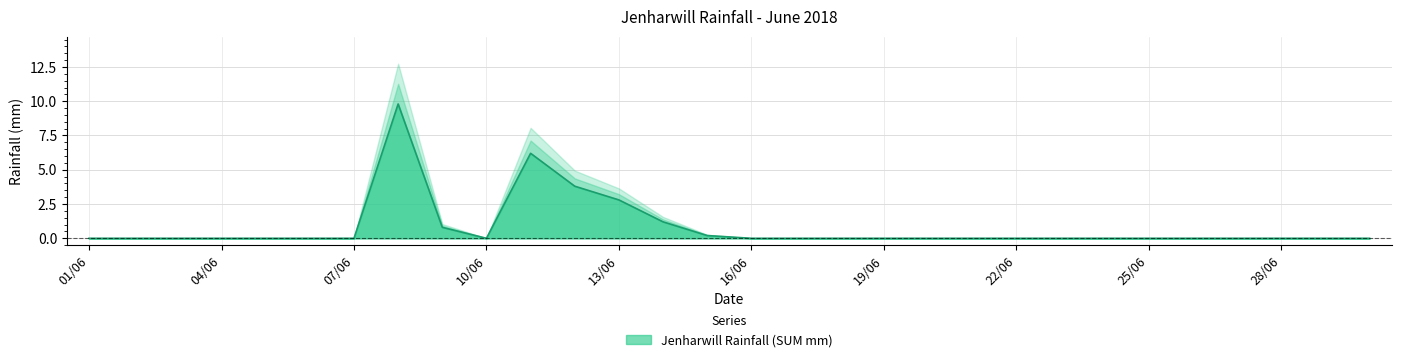

What is the average value?

0.8